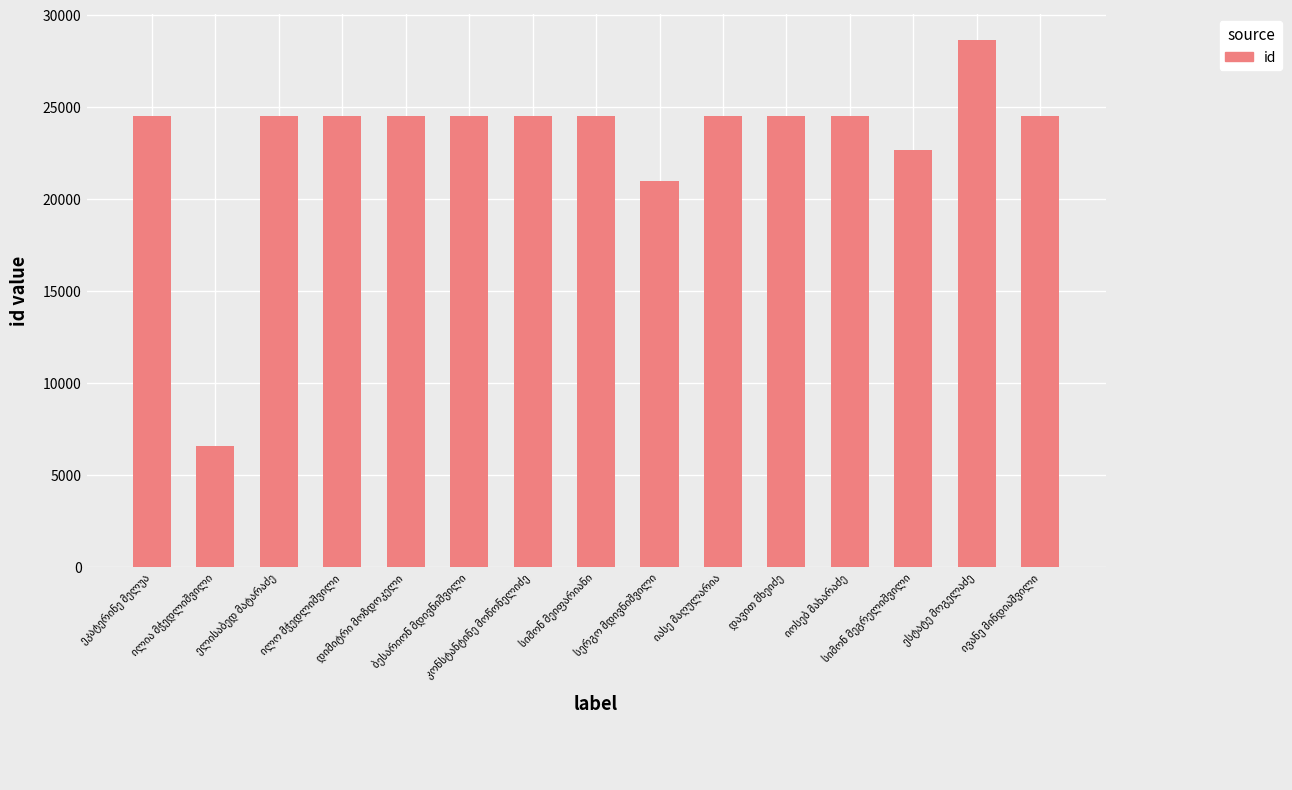

What is the average value?

23241